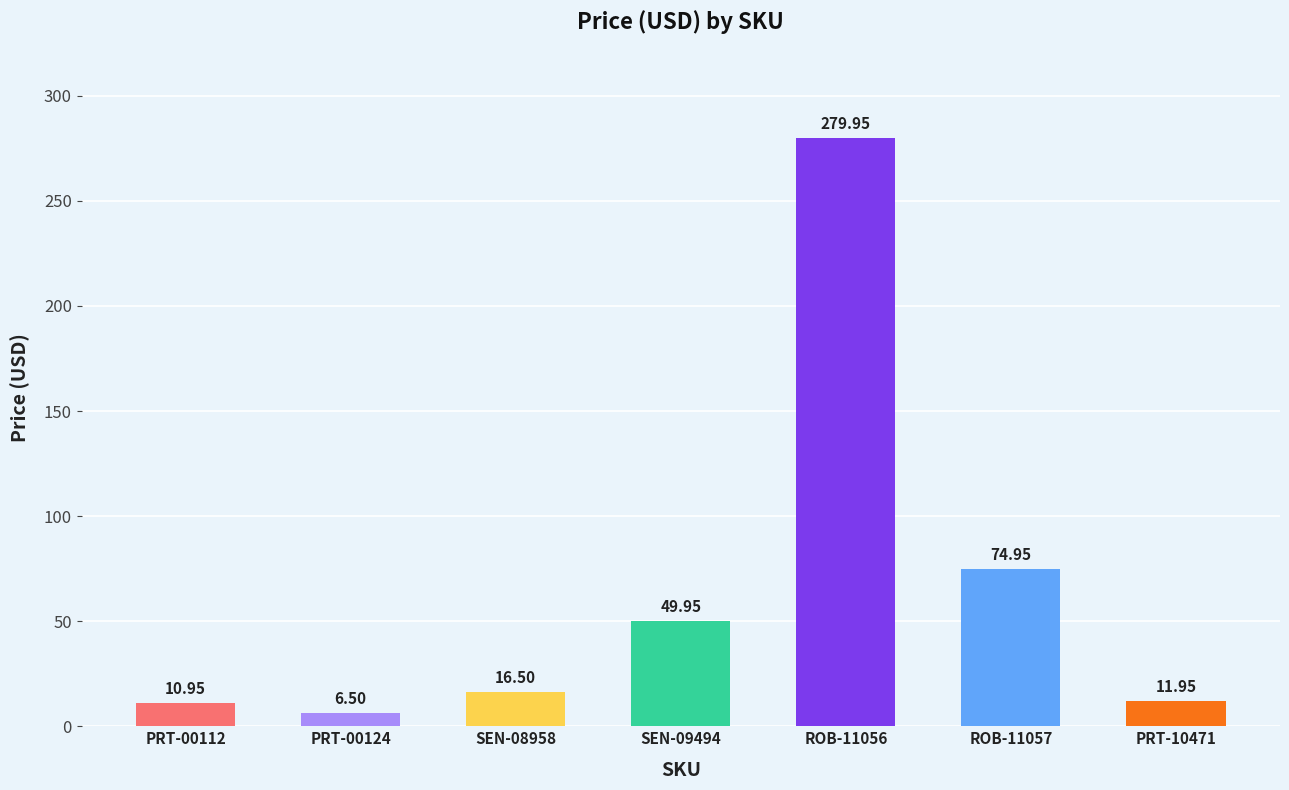

What is the sum of the values at PRT-10471 and SEN-09494?

61.9